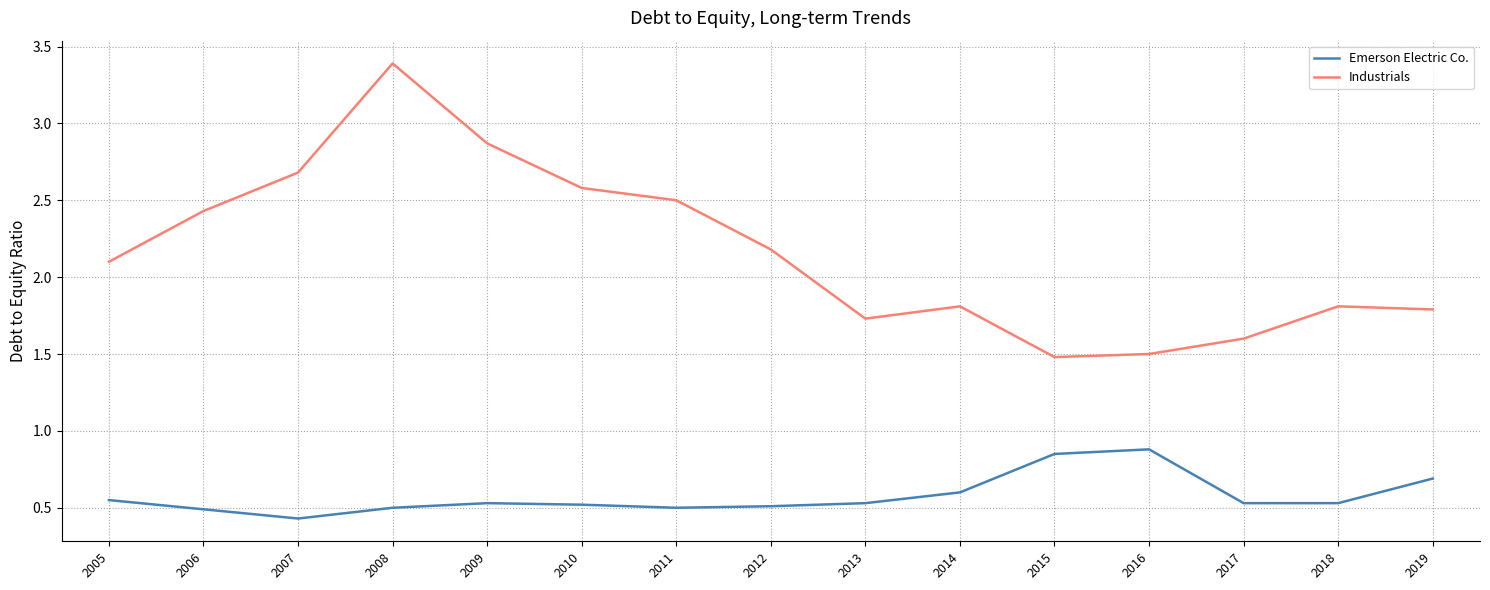

Count the number of categories in the chart.

15